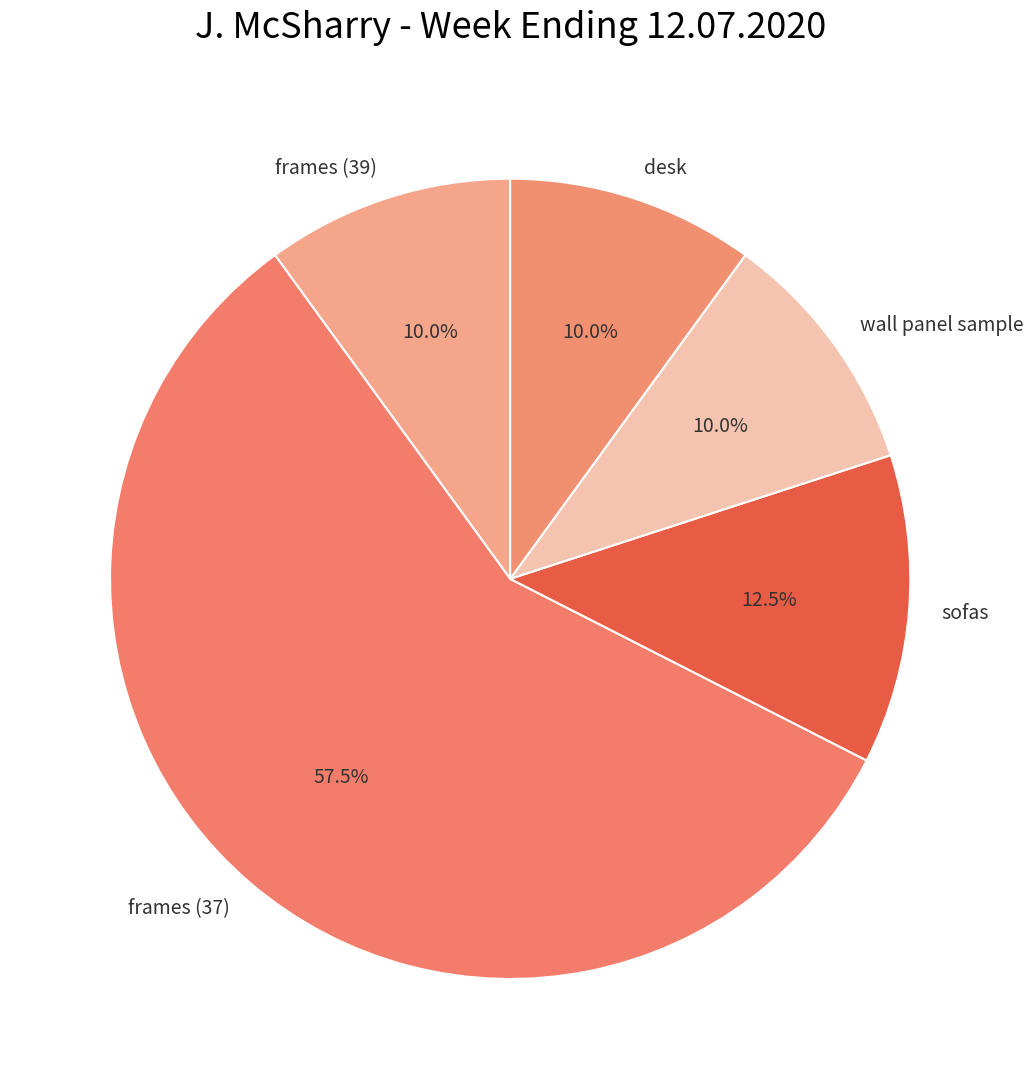

Do frames (37) and wall panel sample together represent more than half of the pie?

Yes